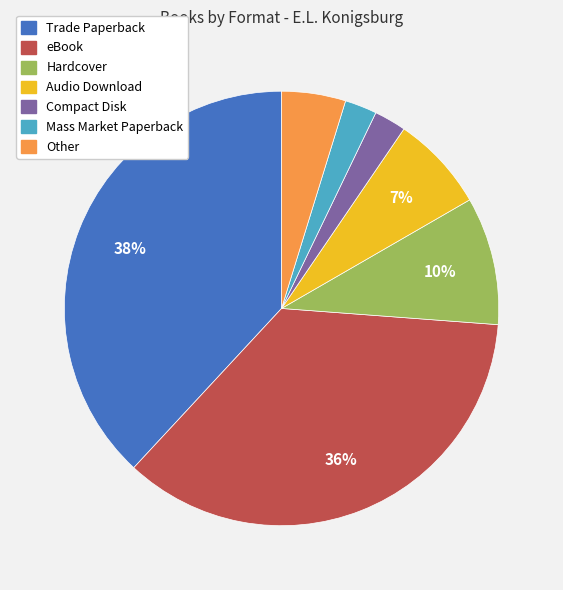

Approximately how many times larger is the value at eBook compared to Trade Paperback?

0.9